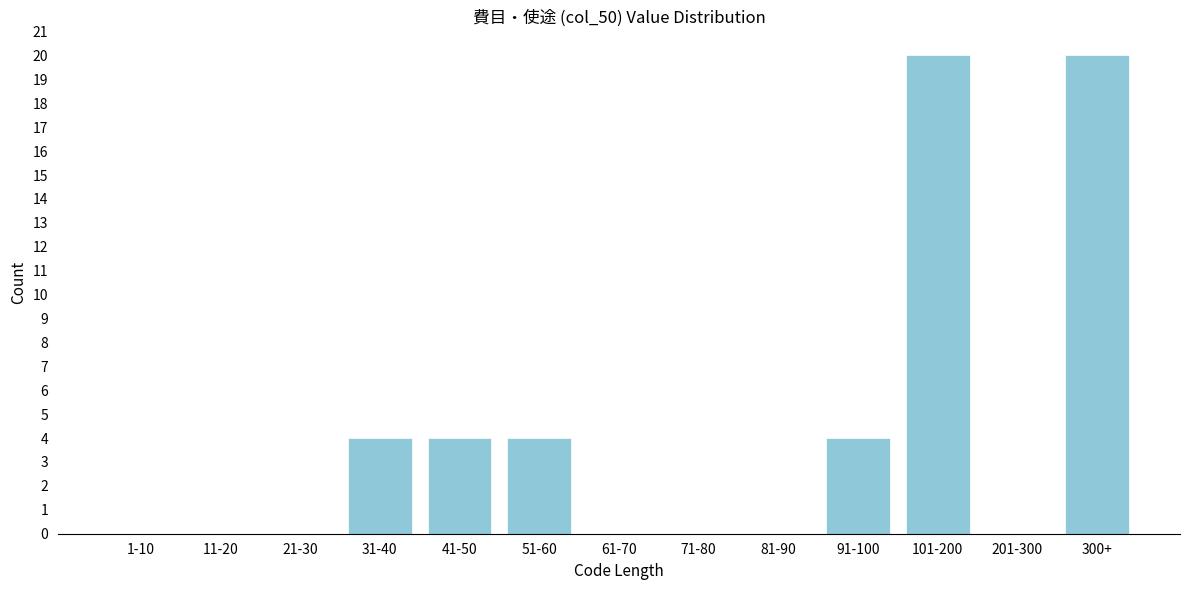

Reading left to right, transcribe all the data shown in this chart.

1-10=0	11-20=0	21-30=0	31-40=4	41-50=4	51-60=4	61-70=0	71-80=0	81-90=0	91-100=4	101-200=20	201-300=0	300+=20